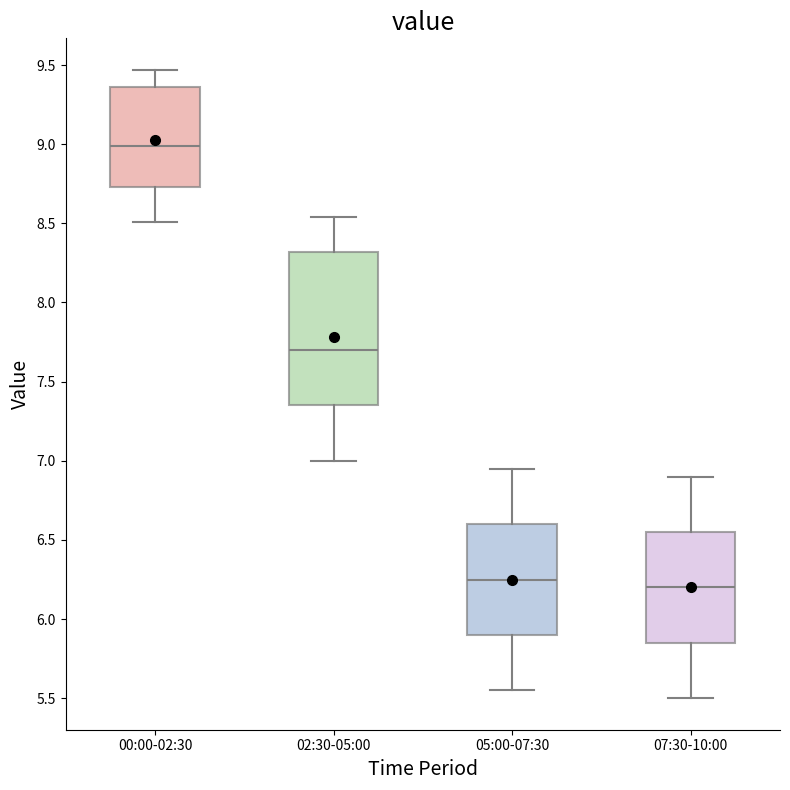

Where is the lower edge of the box for 02:30-05:00 on the y-axis? The values are not printed on the chart, so give them approximately, as read against the axis.

7.35